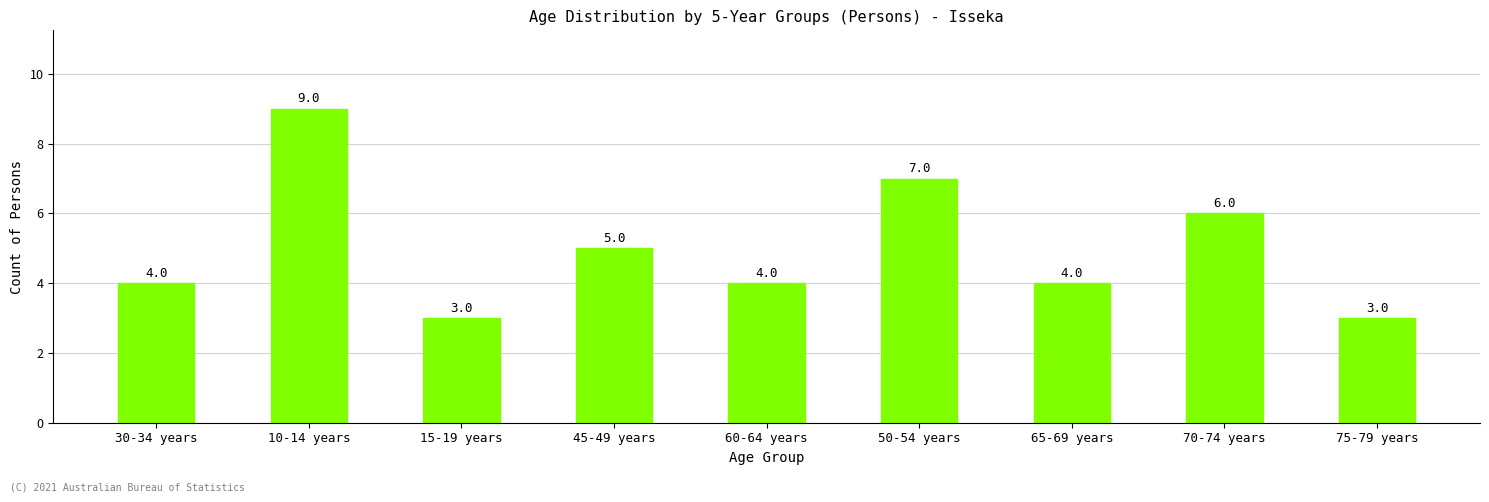

What value does the data have at 75-79 years?

3